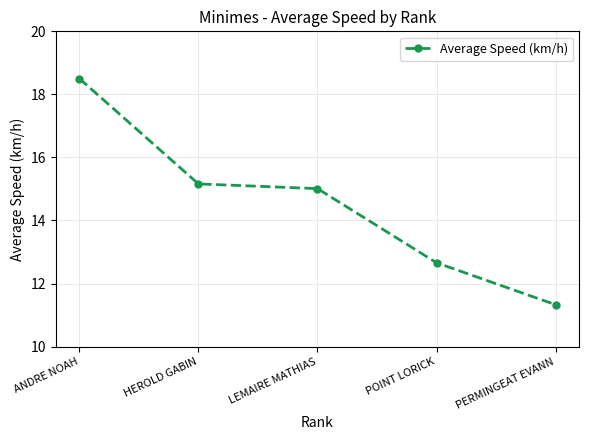

Reading left to right, transcribe all the data shown in this chart.

18.5	15.2	15.0	12.7	11.3